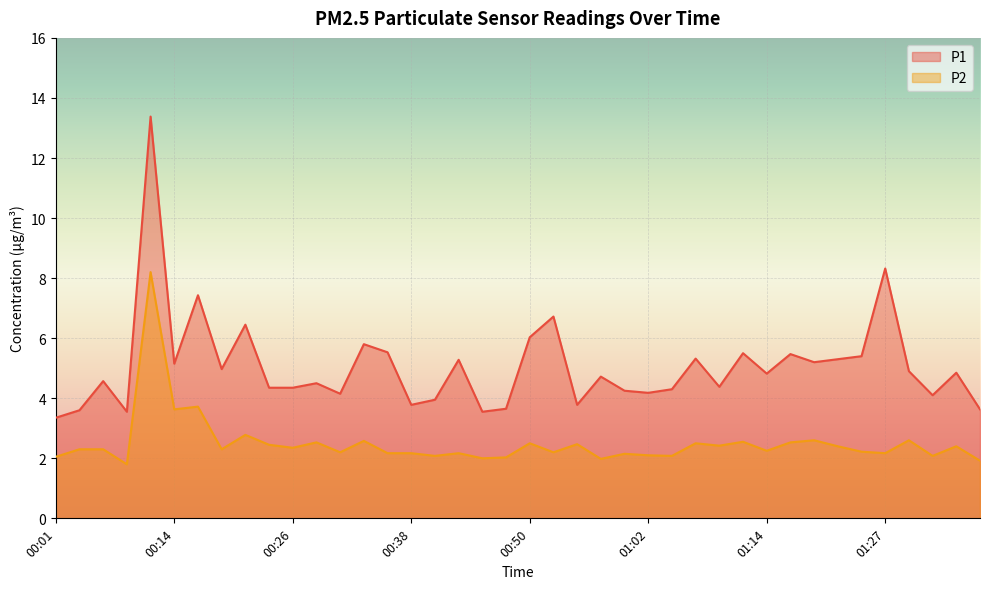

What is the total value across all series at 01:22?

7.7